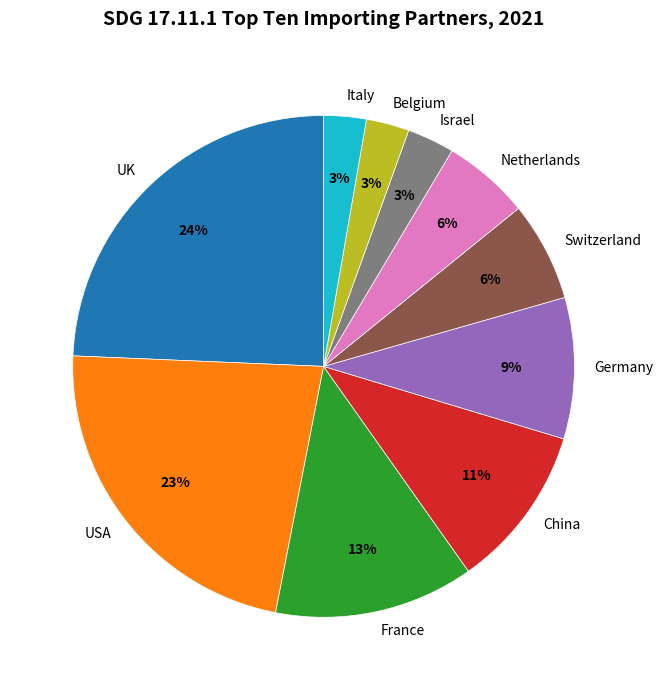

Which has a higher value, UK or Netherlands?

UK